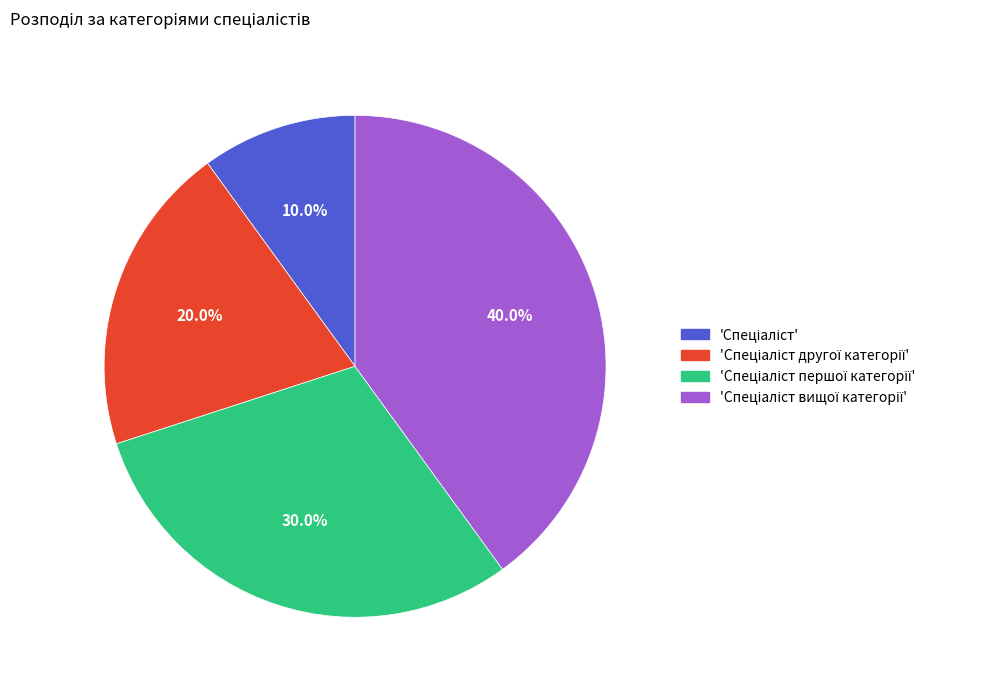

Is there a majority slice in this chart?

No